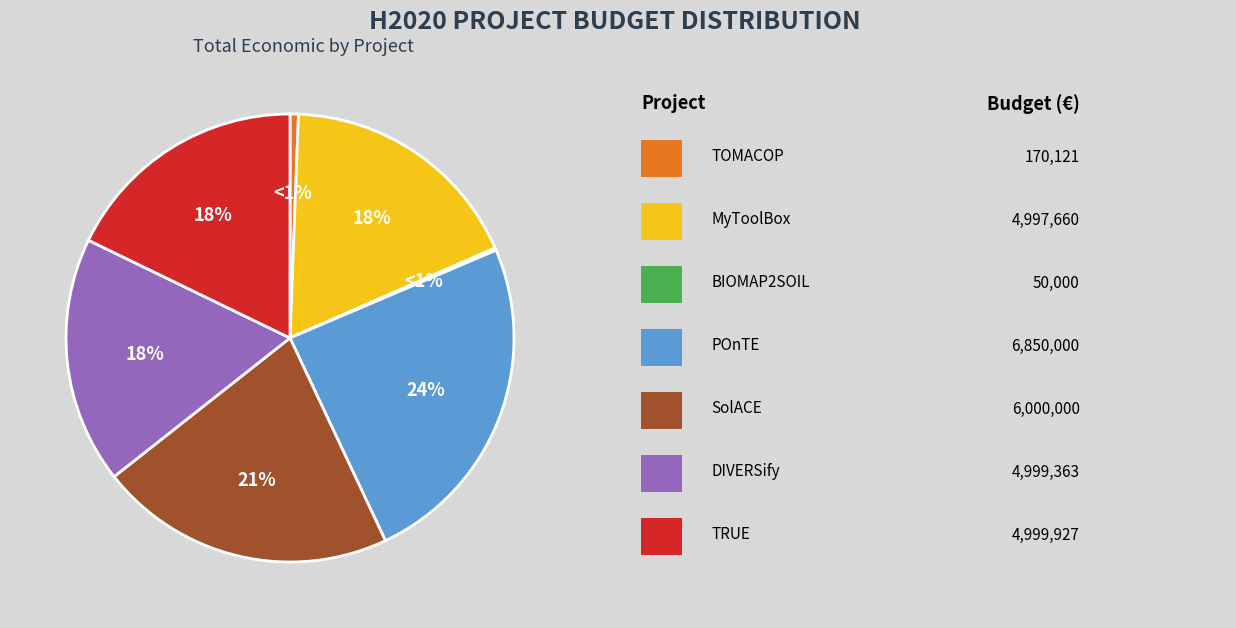

What is the ratio of the value at SolACE to the value at POnTE?

0.9